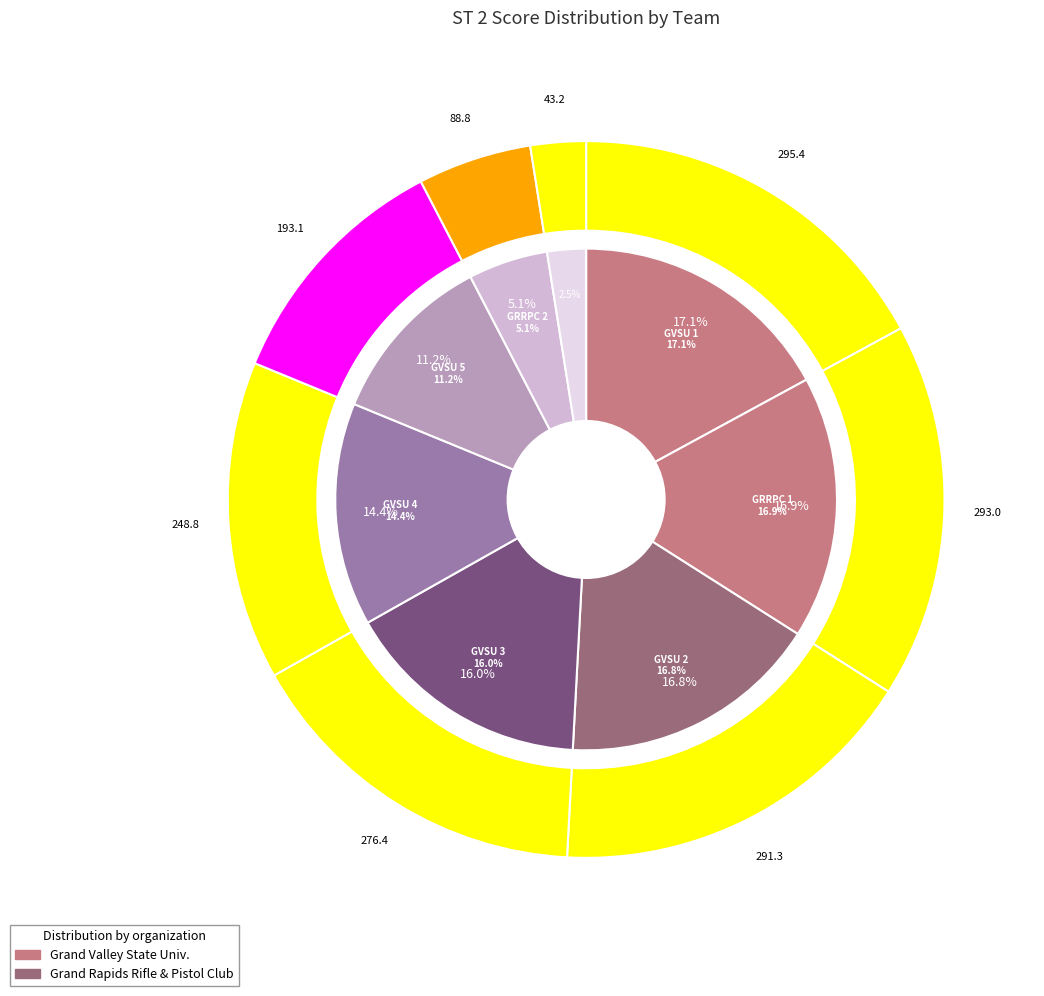

What percentage is the Grand Rapids Rifle & Pistol Club 2 slice, to the nearest percent?

5%